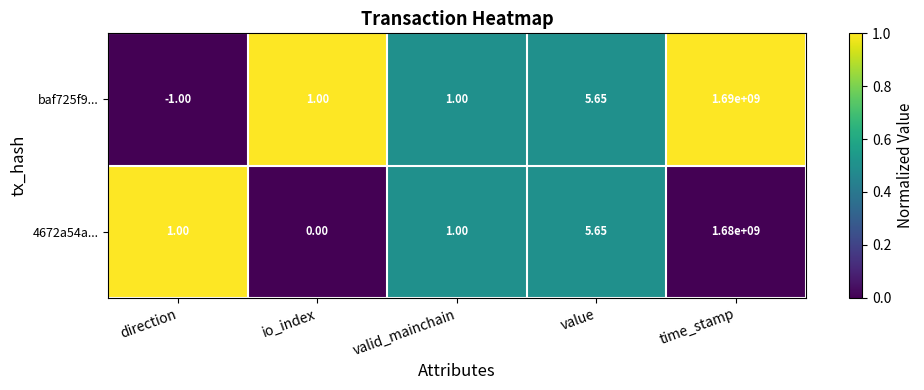

At which label is 4672a54a... closest to 840000000?

value